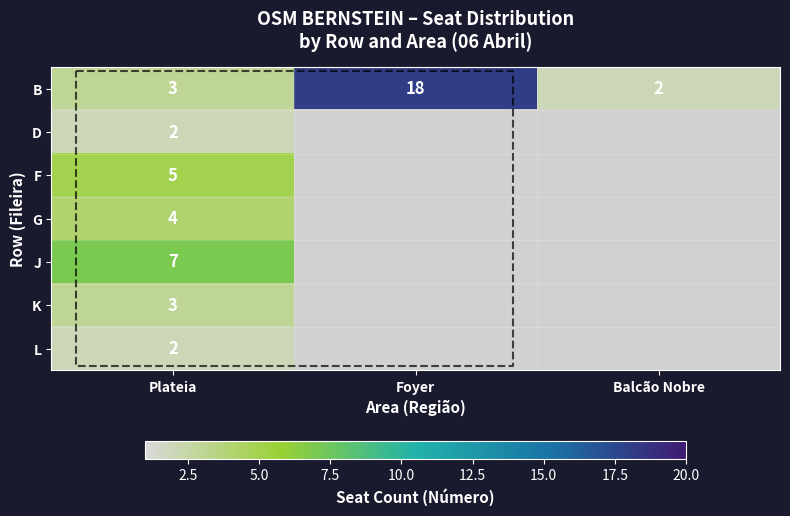

At which category does the chart reach its minimum across all series?

Balcão Nobre